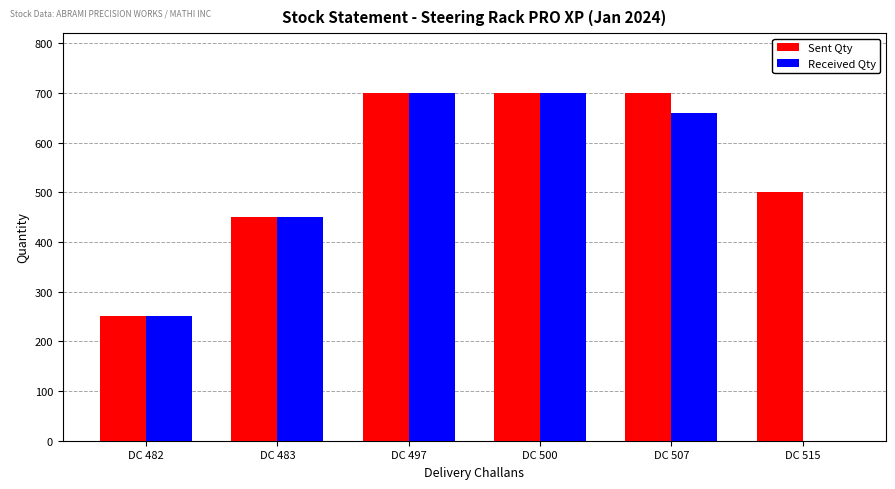

What value does the Received Qty series have at DC 482?

250